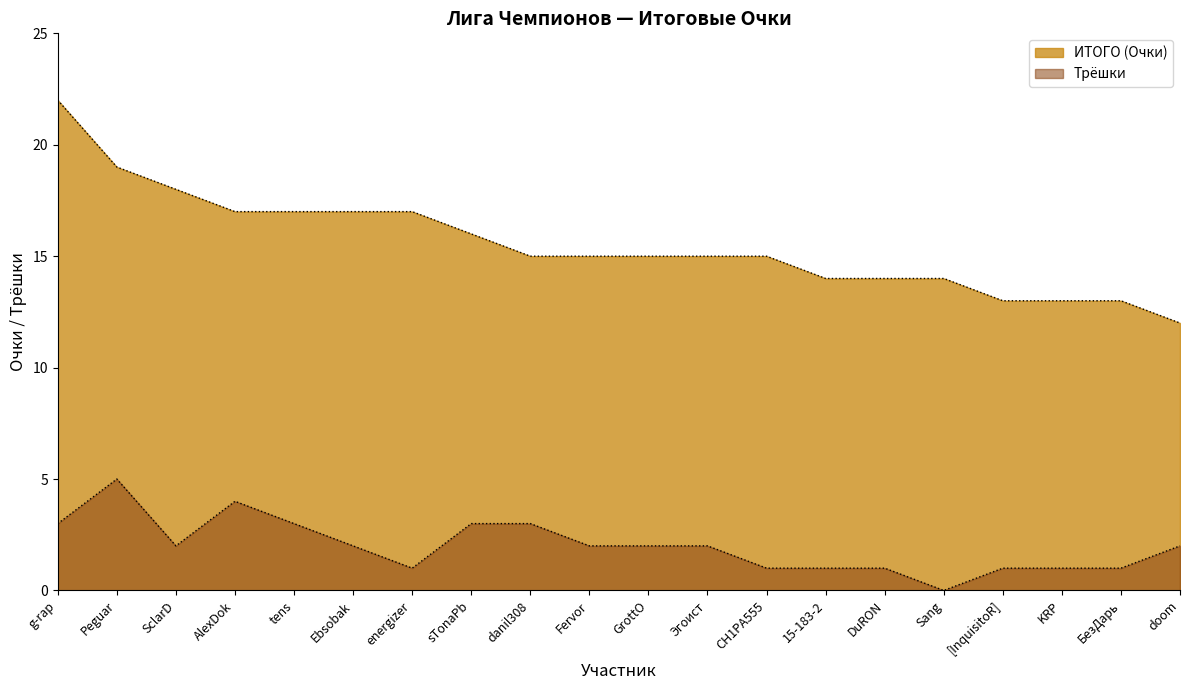

True or false: Трёшки and ИТОГО (Очки) intersect in this chart.

False